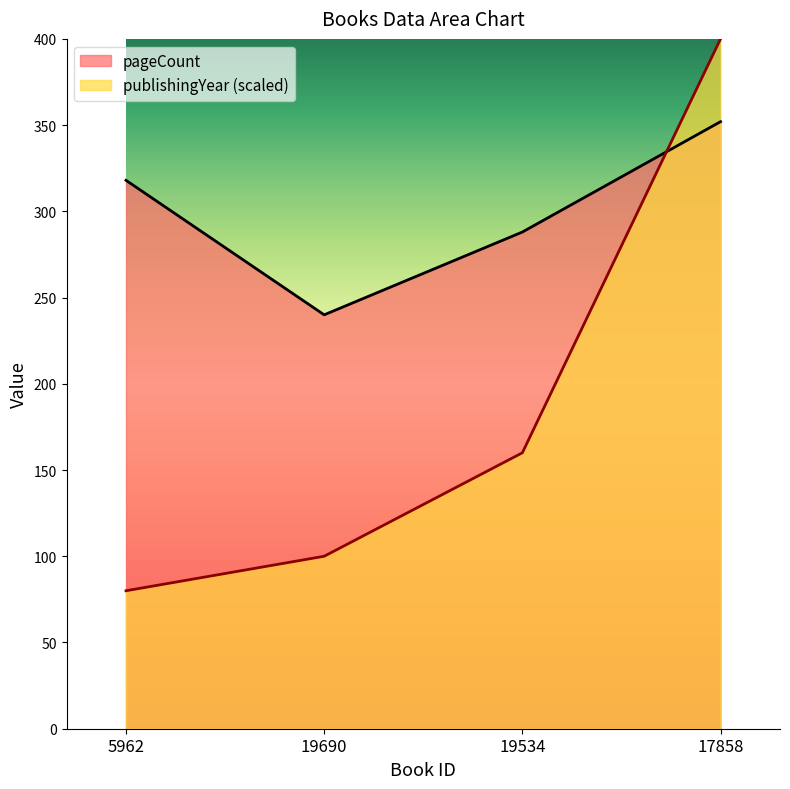

Reading right to left, extract all data points from this chart.

pageCount: 352	288	240	318
publishingYear: 400	160	100	80